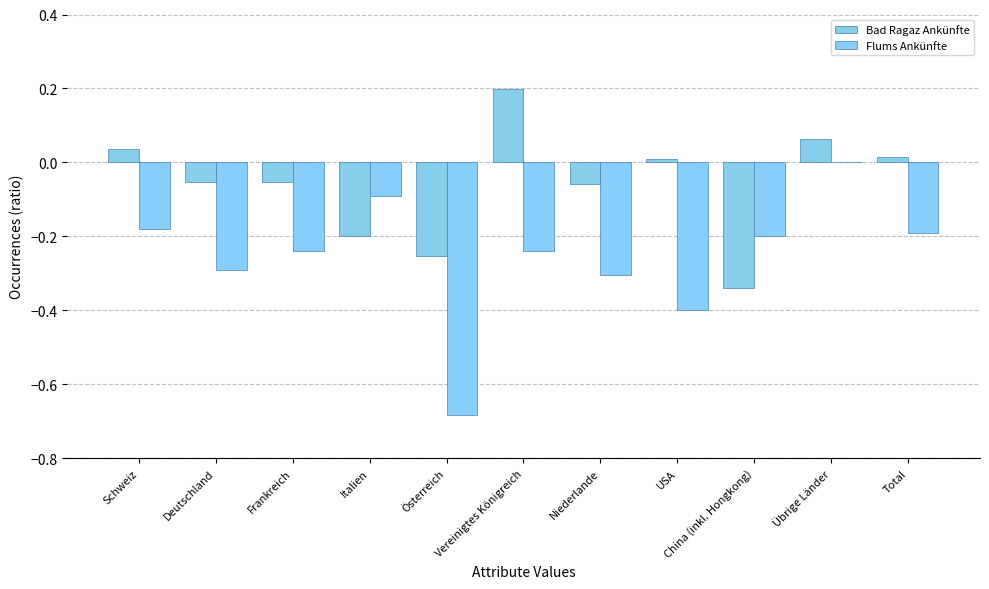

Are the bars horizontal?

No